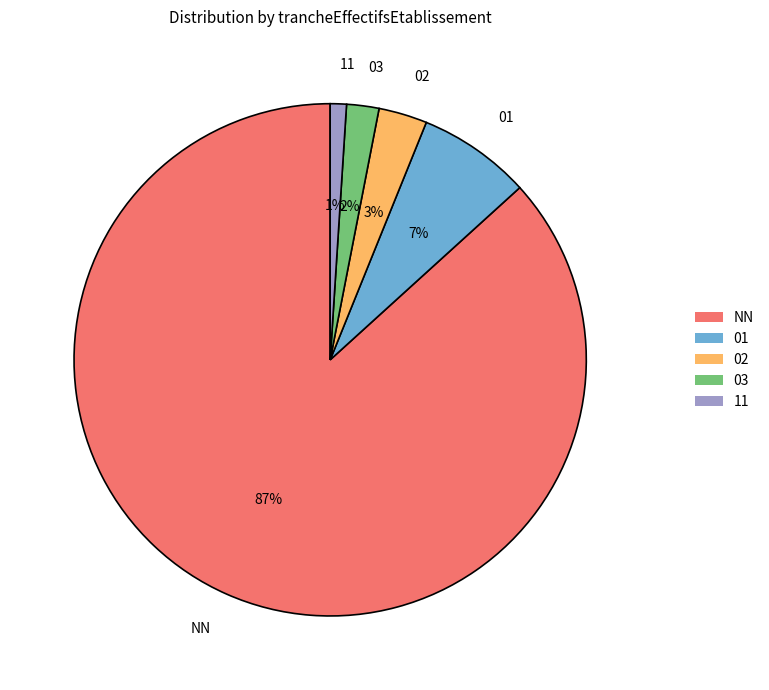

To the nearest percent, what portion does 02 represent?

3%